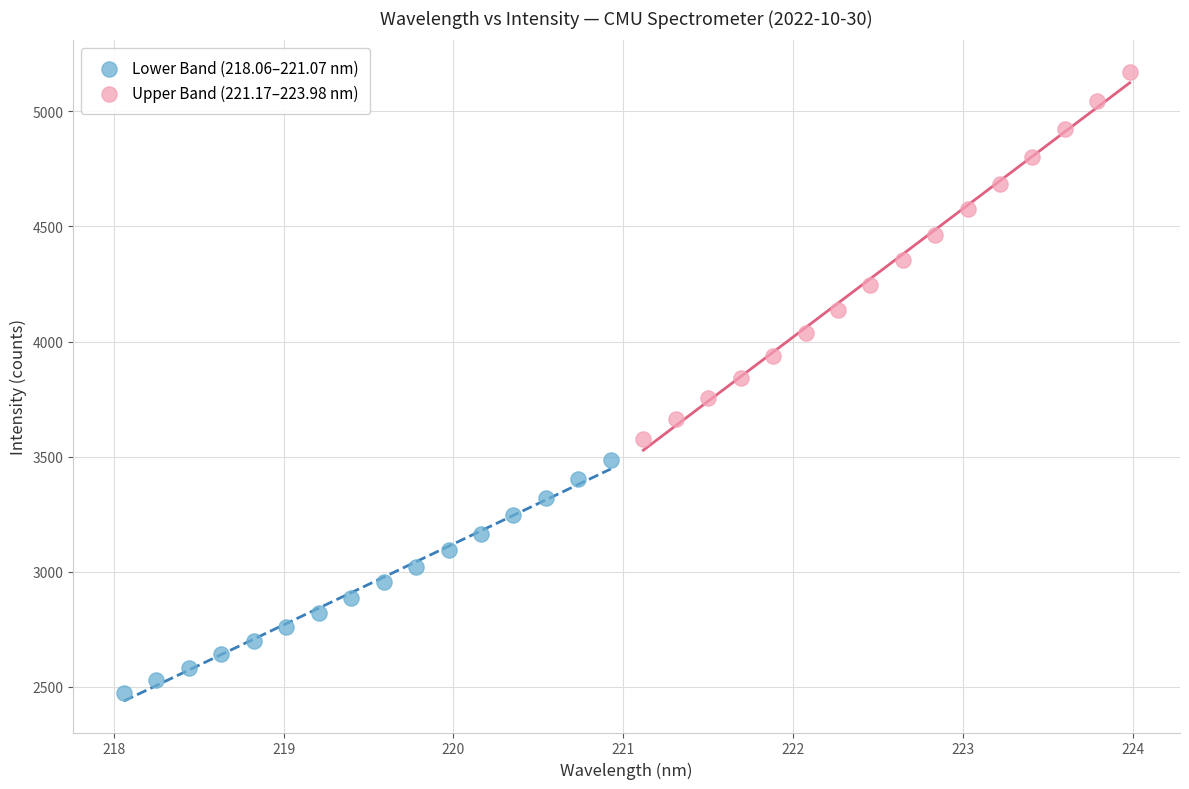

Which series reaches the maximum Y coordinate?

Upper Band (221.17–223.98 nm)